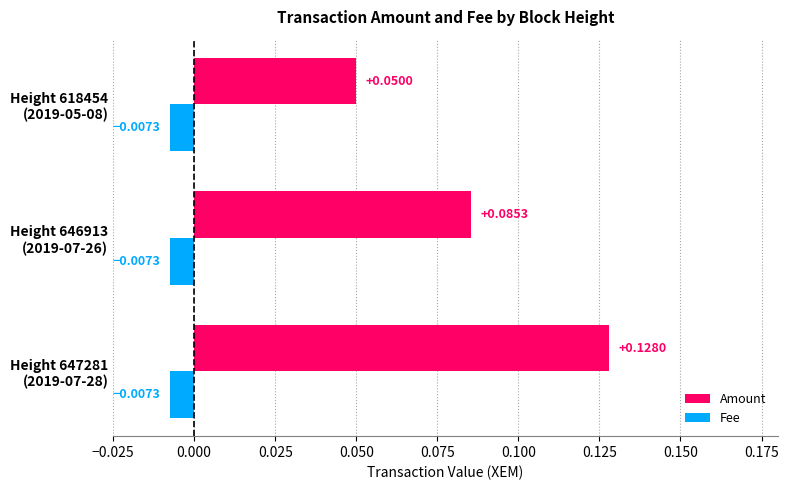

Rank the series by their maximum value, from lowest to highest.

Fee, Amount